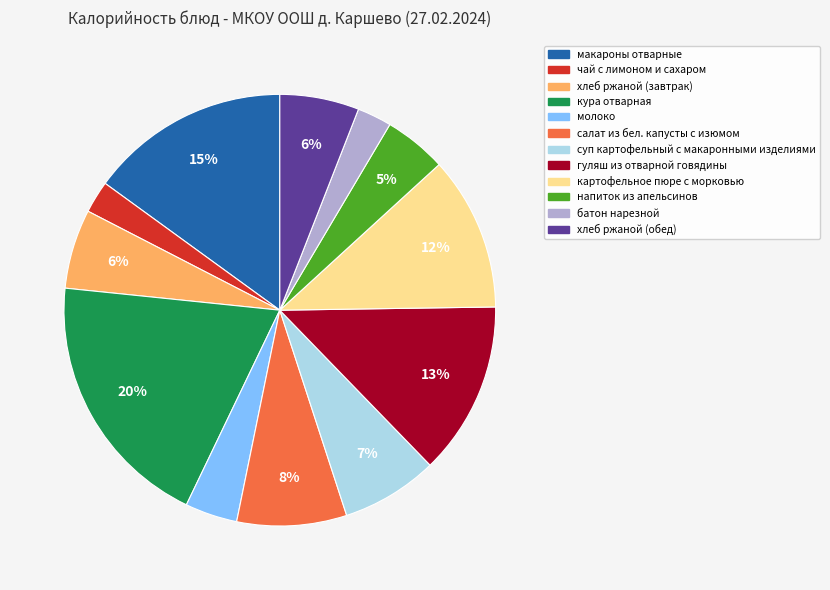

Is it true that гуляш из отварной говядины is 1% of the pie?

False